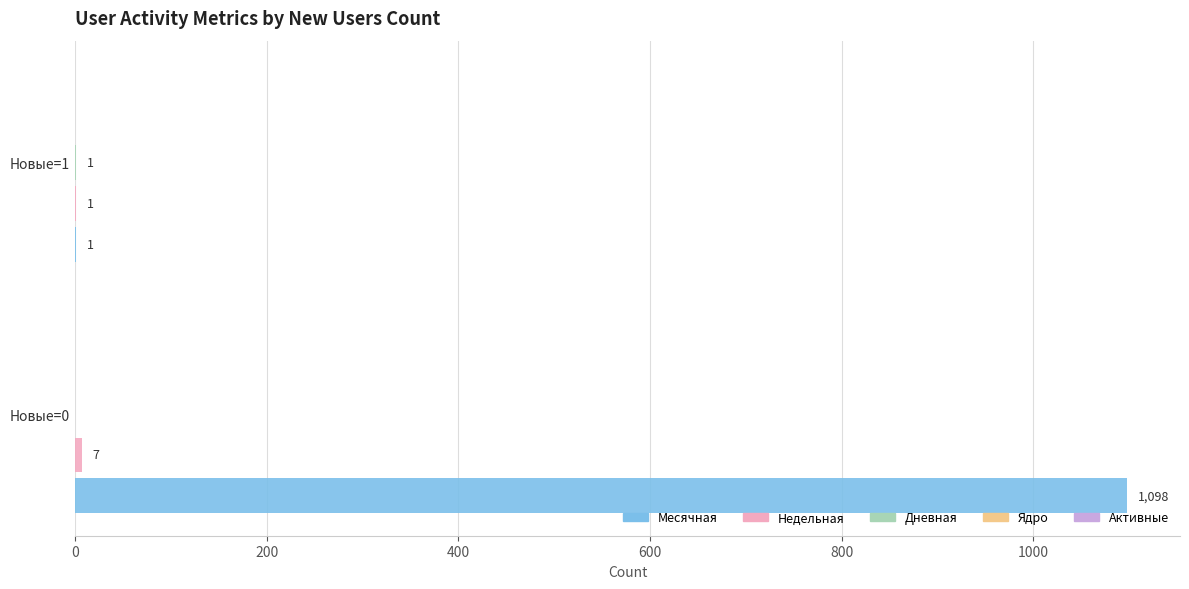

Which category has the highest value across all series?

Новые=0